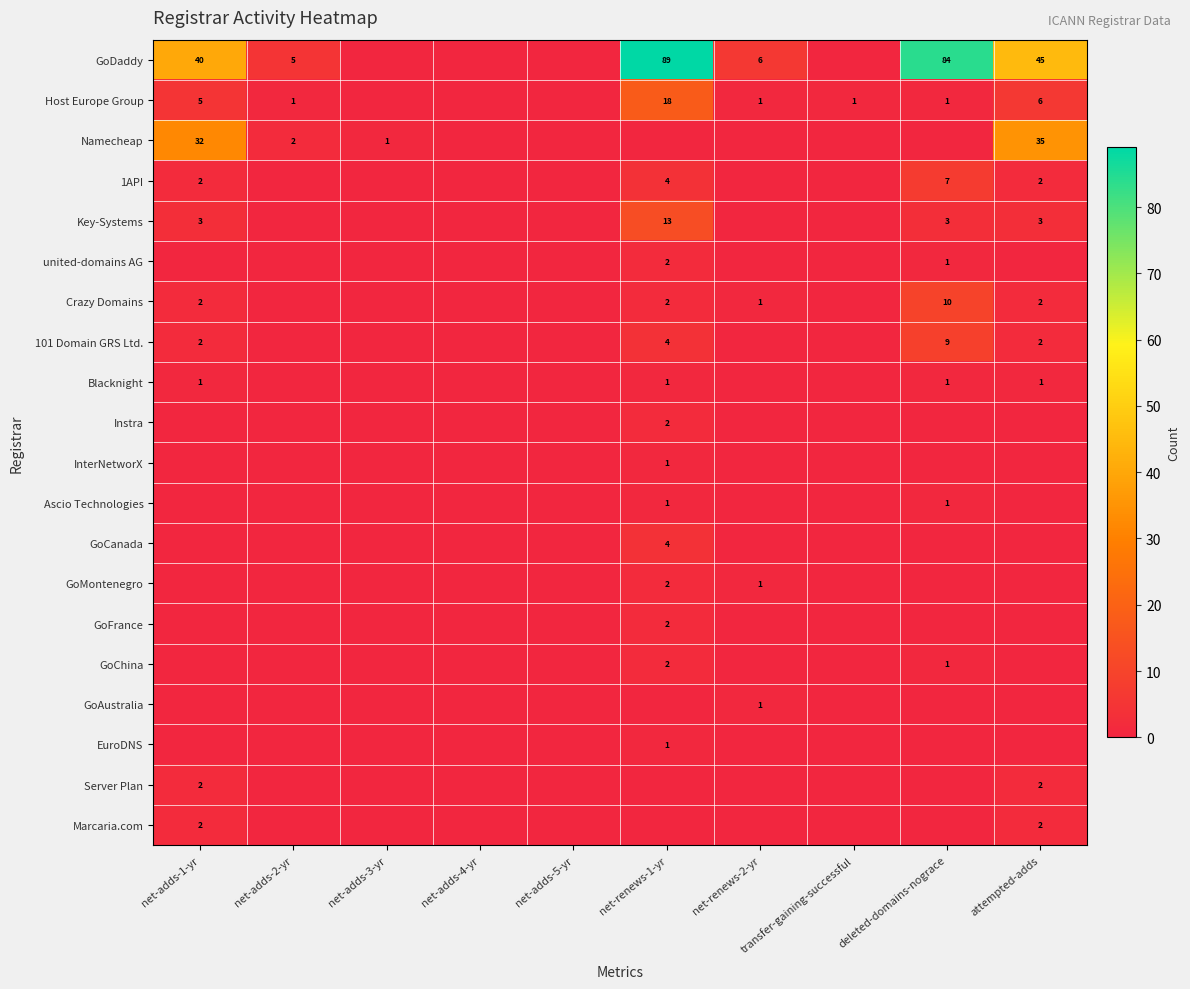

The GoDaddy series shows 9 at net-renews-2-yr. True or false?

False